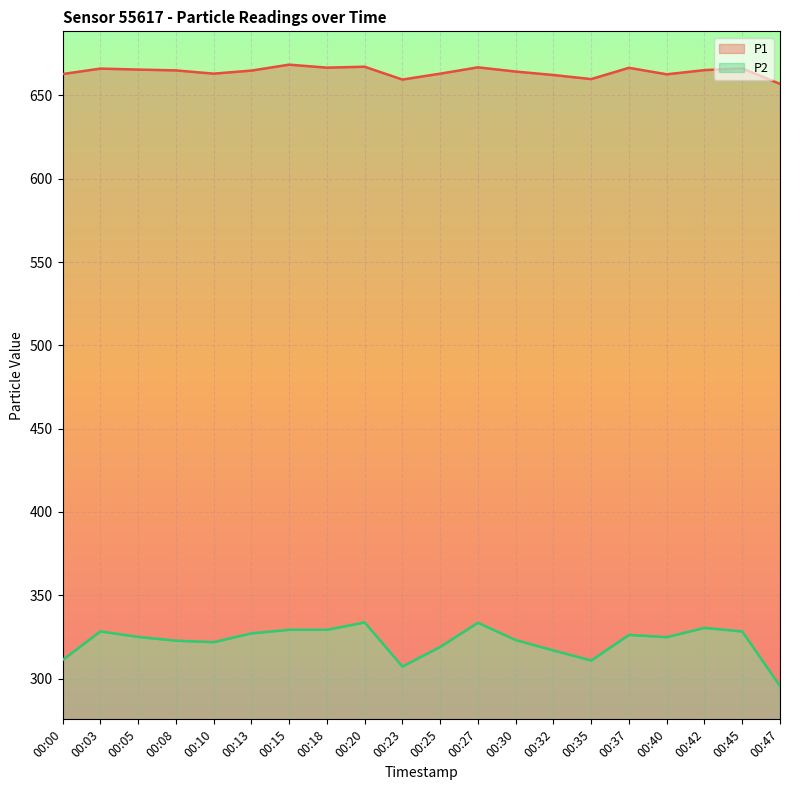

What is the maximum value shown in the chart?

668.5